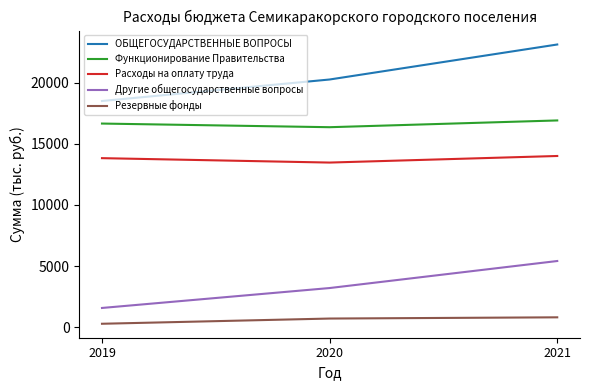

The value of Резервные фонды at 2019 is 273.4. True or false?

True